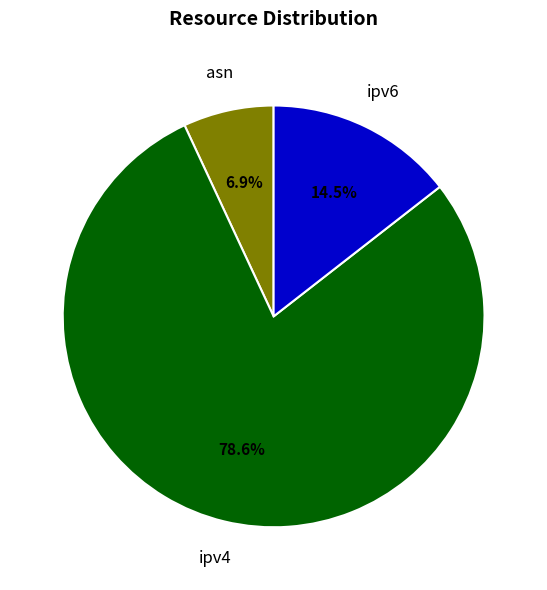

Is there a majority slice in this chart?

Yes